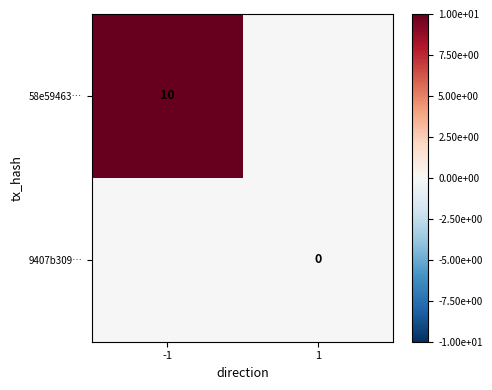

True or false: 58e59463… has a value of 2 at -1.

False